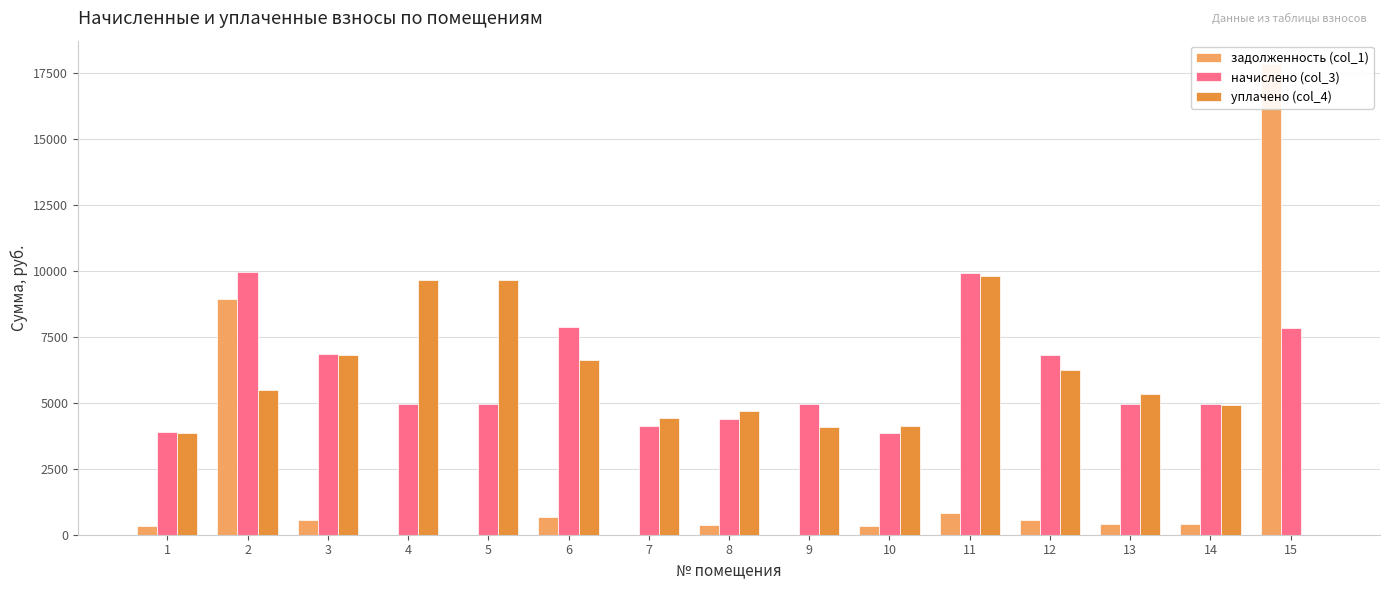

What is the total value across all series at 12?

13612.2